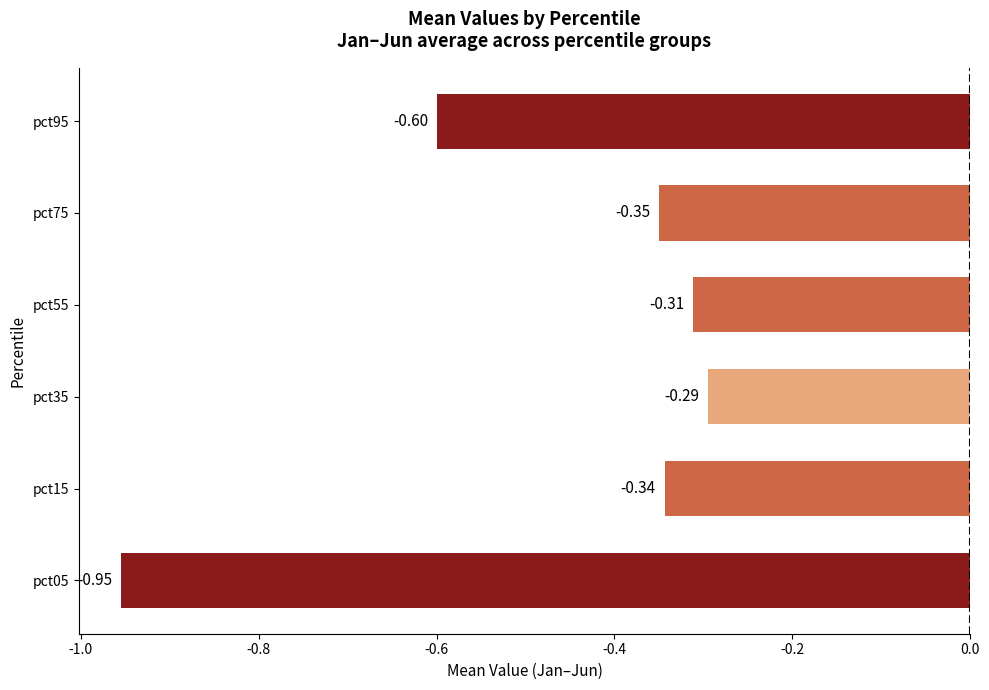

List the labels in order of value, smallest first.

pct05, pct95, pct75, pct15, pct55, pct35